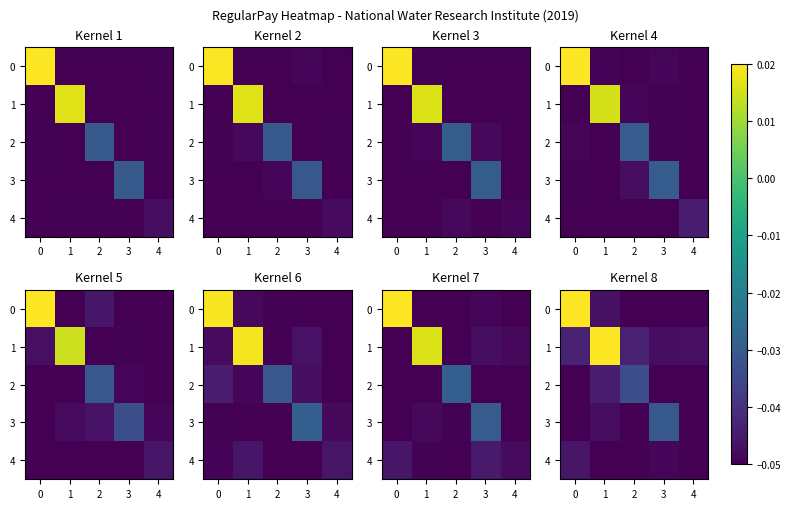

What is the total value across all series at 2?

-0.2